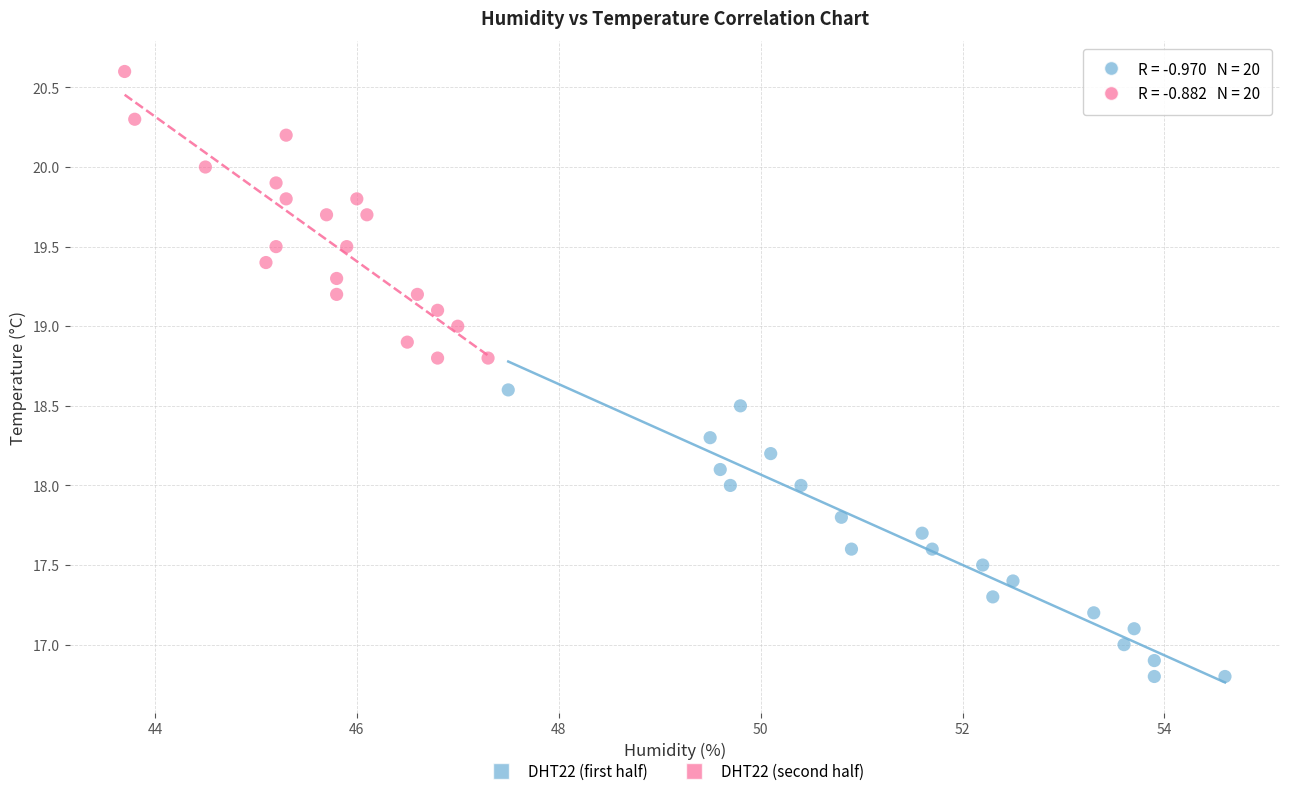

Which series contains the lowest Y value?

DHT22 (first half)